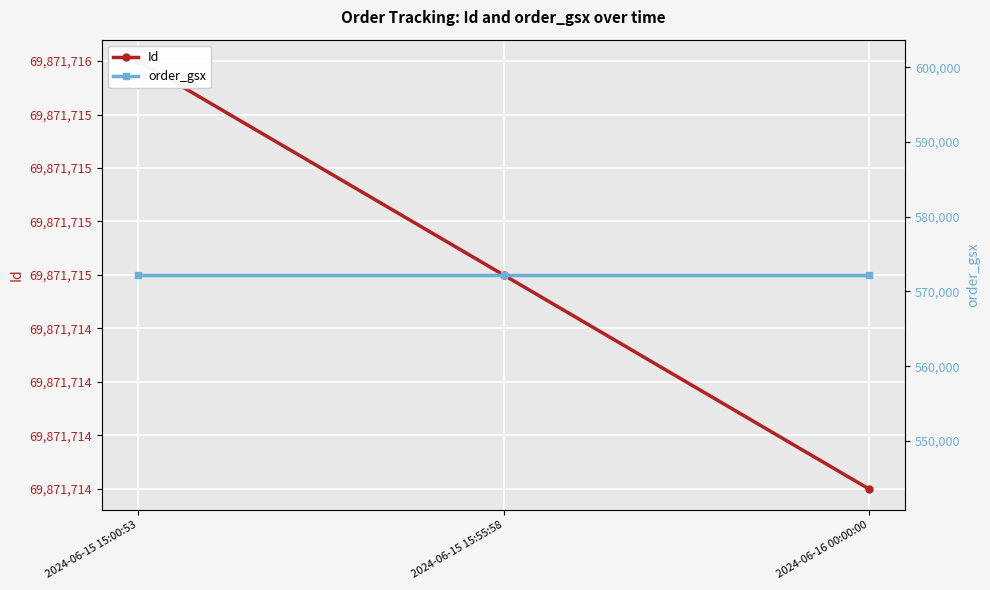

Which series has the largest total across all categories?

Id